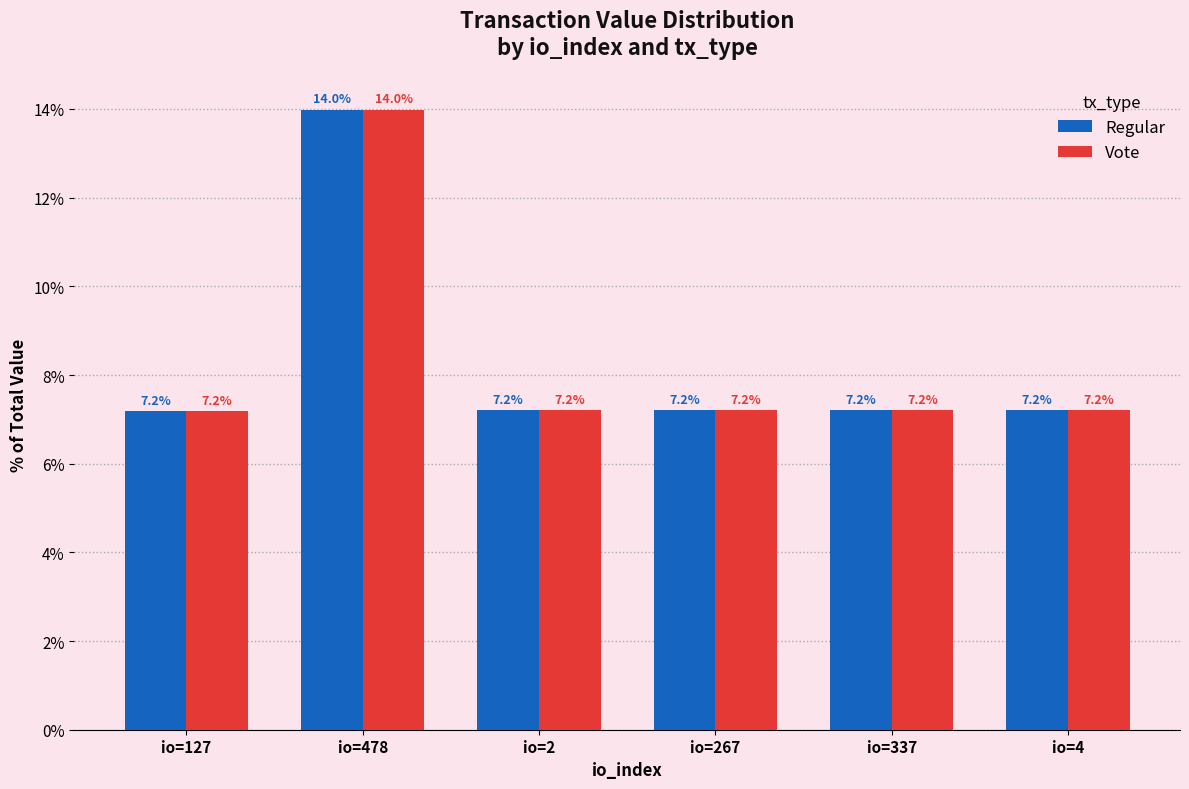

Reading left to right, what are all the values shown in this chart?

Regular: 7.2	14.0	7.2	7.2	7.2	7.2
Vote: 7.2	14.0	7.2	7.2	7.2	7.2